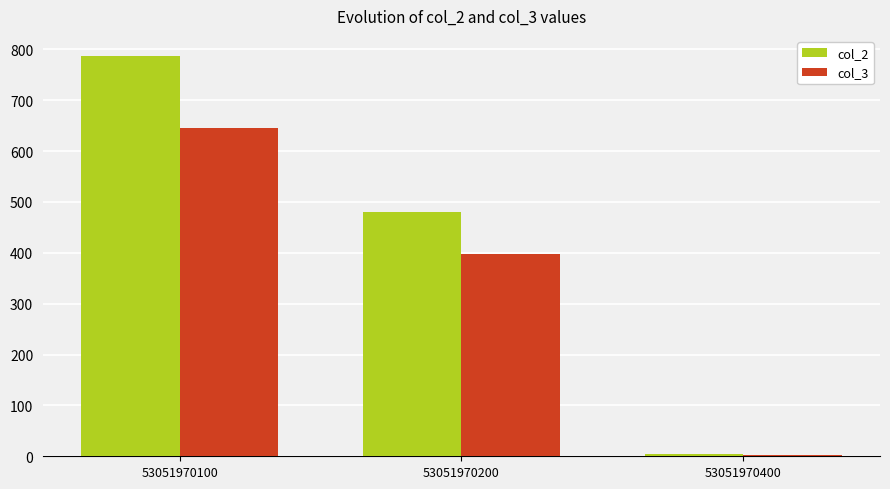

Where is col_3 nearest to the value 323?

53051970200